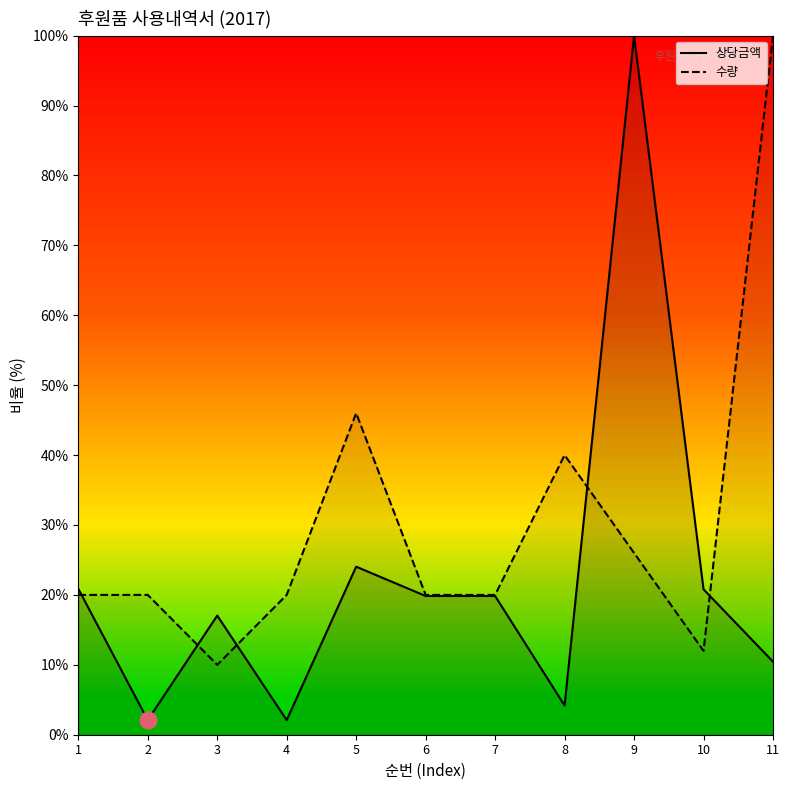

The 상당금액 series shows 19.8 at 6. True or false?

True